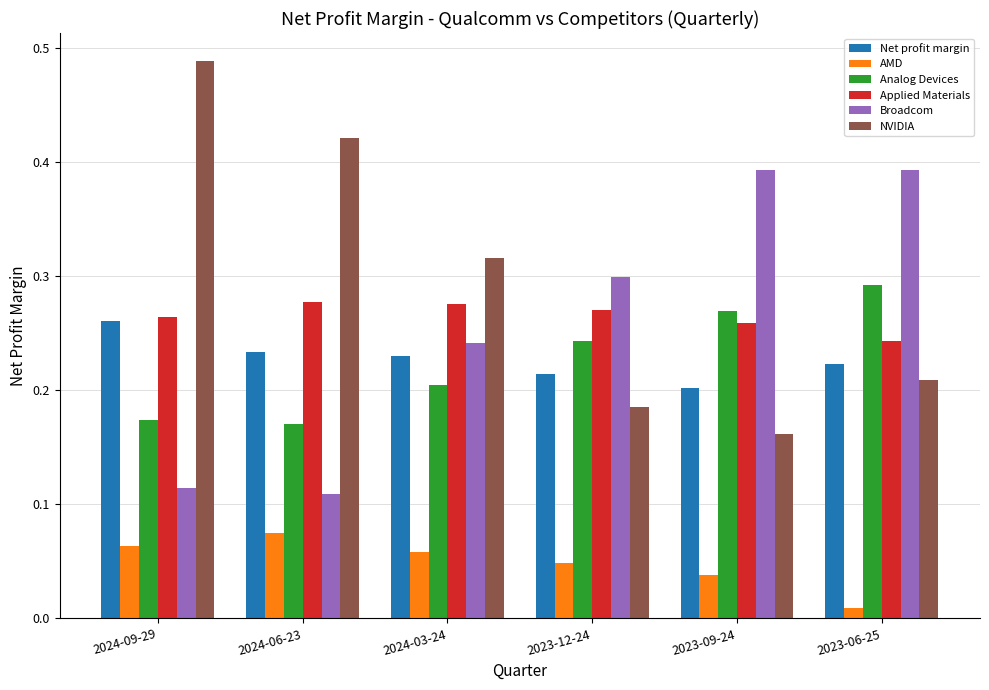

What is the label of the 2nd bar from the left?

2024-06-23